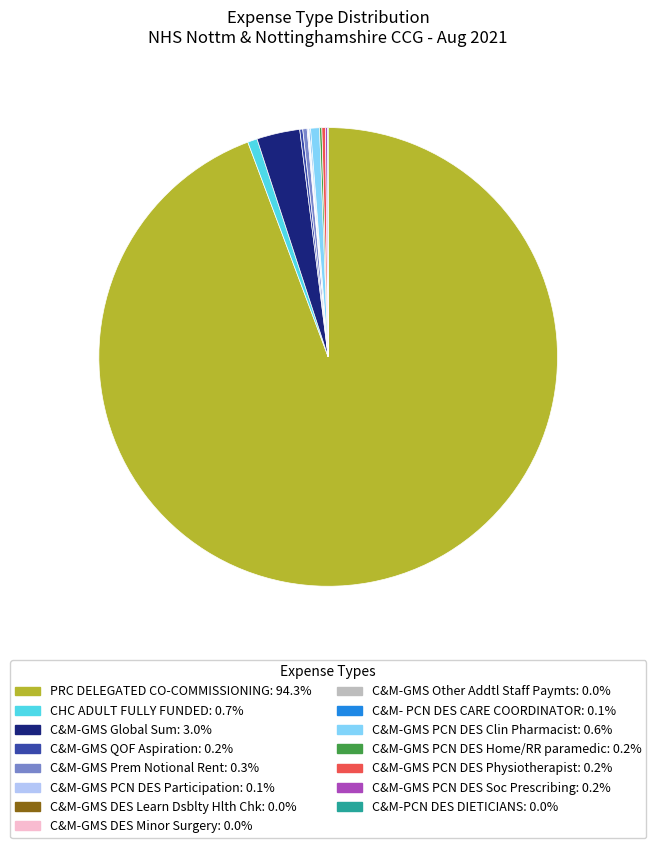

What is the largest slice in the pie chart?

PRC DELEGATED CO-COMMISSIONING